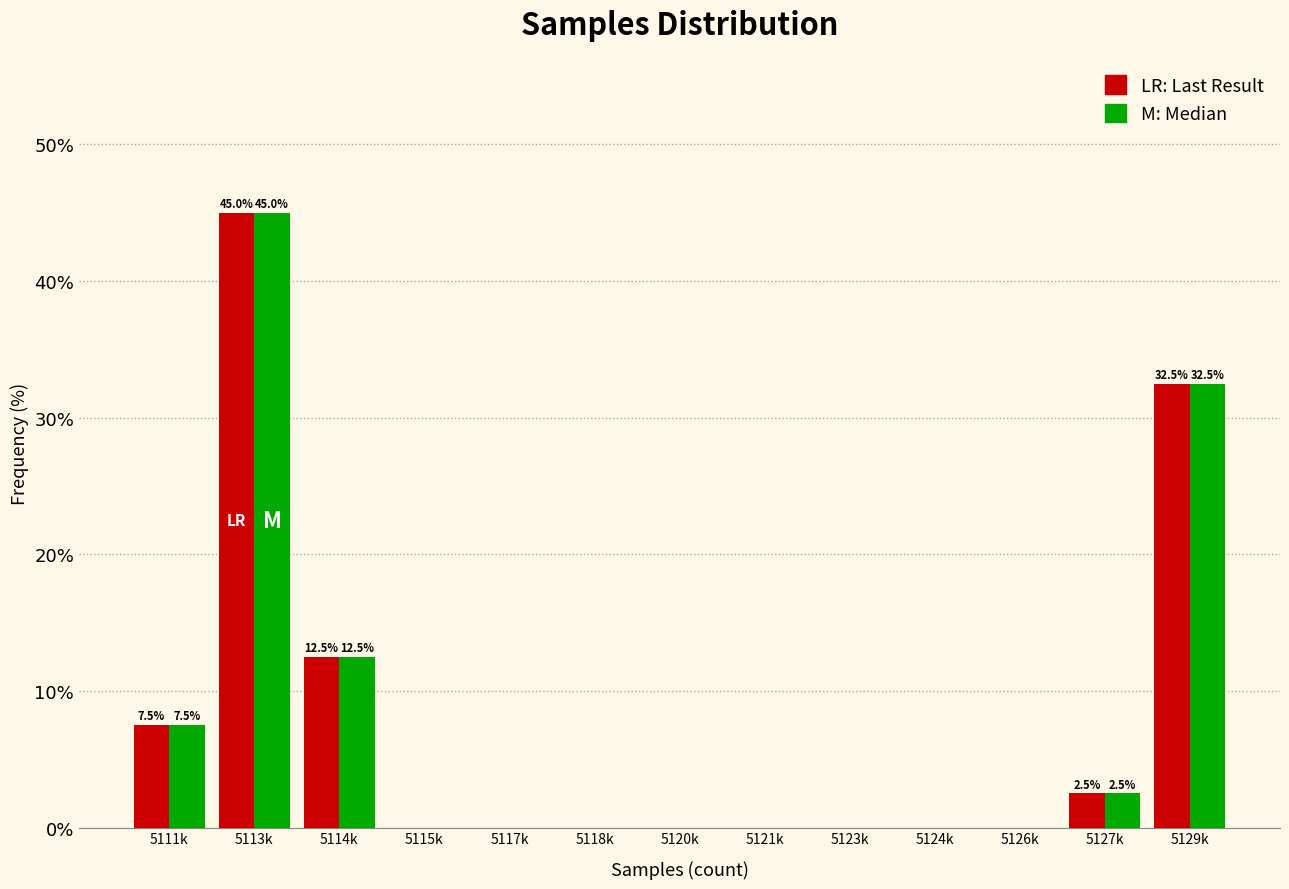

At which category does the chart reach its peak across all series?

5113k